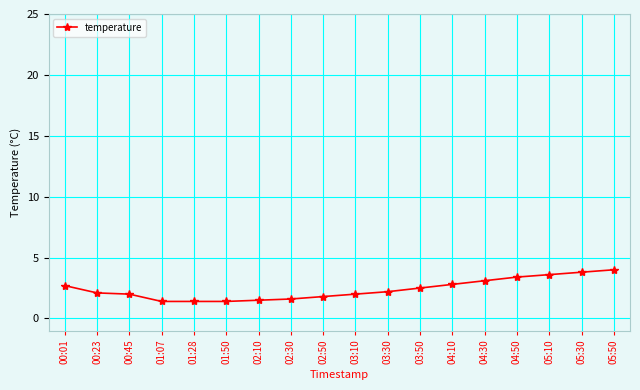

What is the greatest value displayed?

4.0